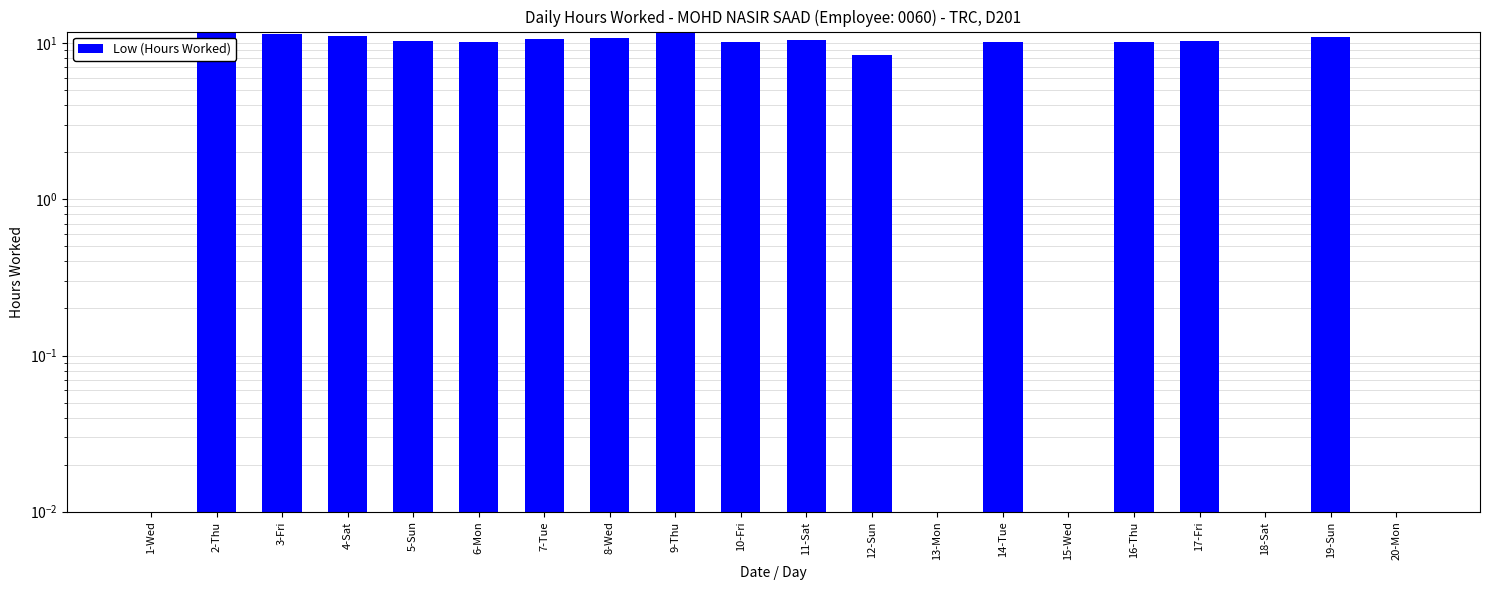

True or false: the data shows 3.7 at 2-Thu.

False